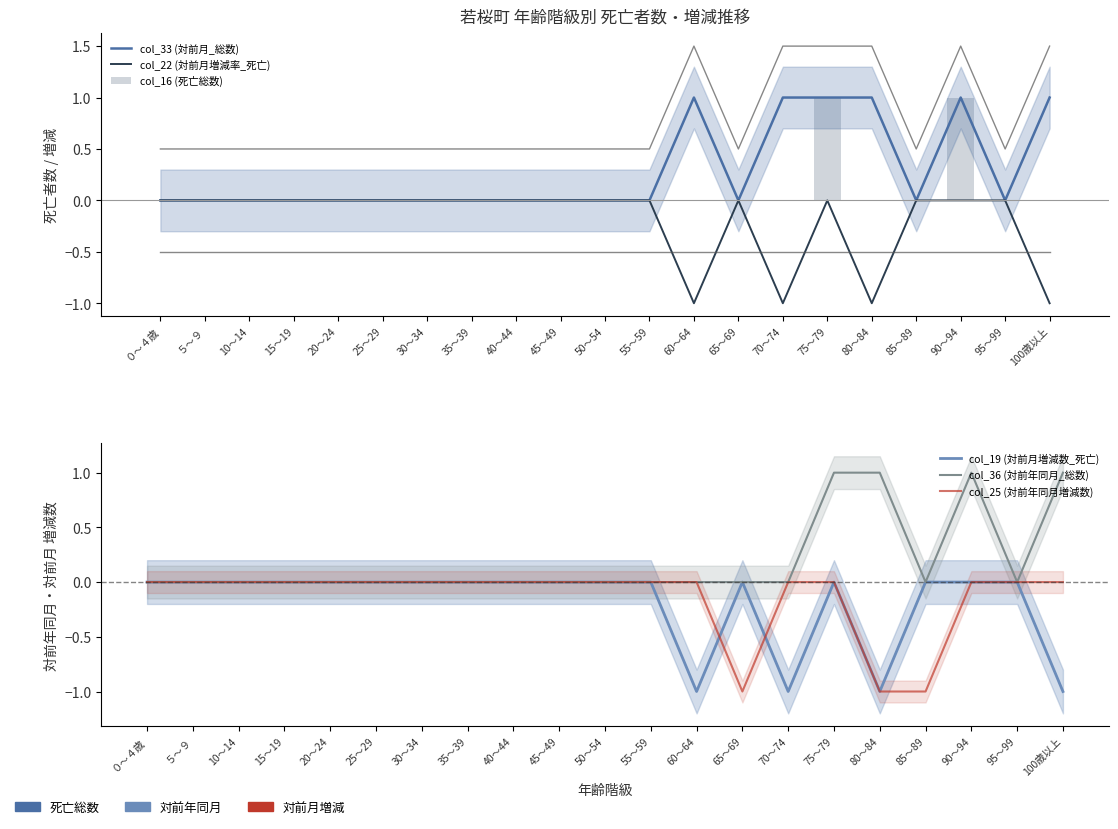

The col_19 (対前月増減数_死亡) series shows 0 at 60～64. True or false?

False